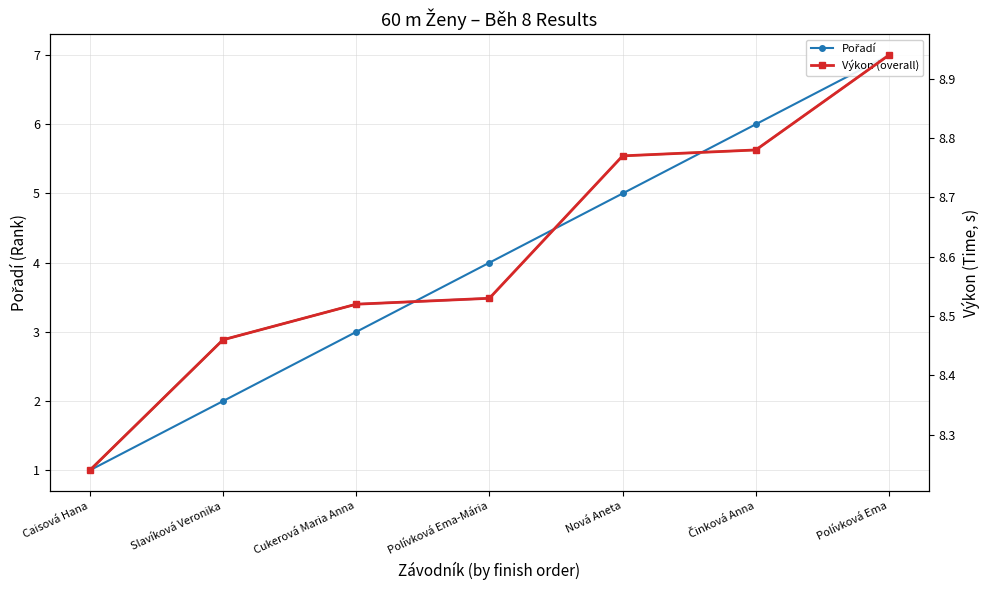

At Nová Aneta, list the series in order from largest to smallest.

Výkon, Pořadí